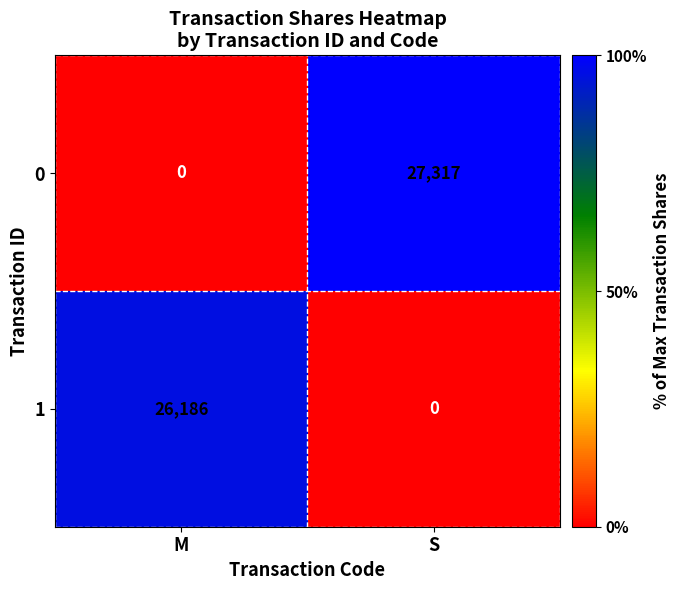

Where is 0 nearest to the value 13658?

M